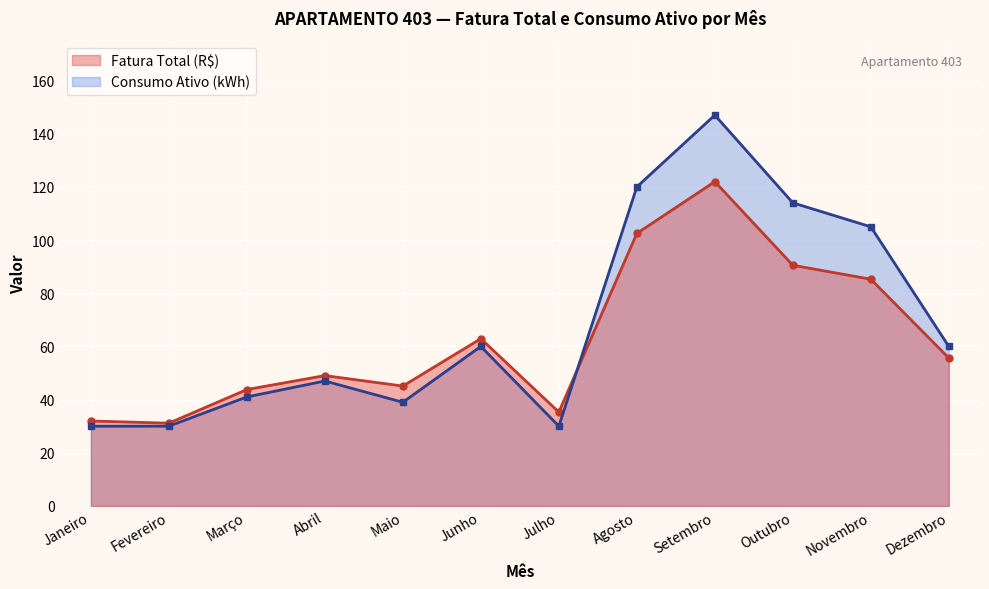

Where is Fatura Total (R$) nearest to the value 76?

Novembro